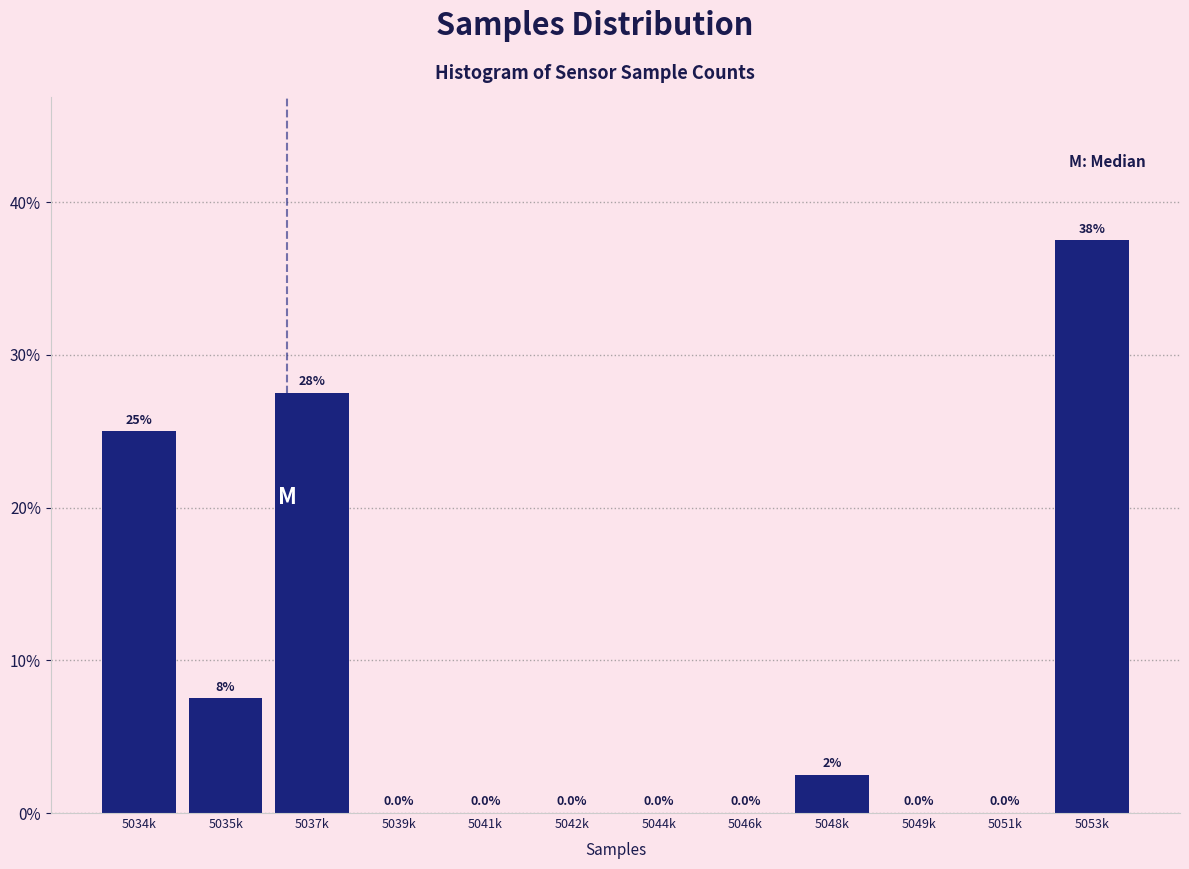

Reading left to right, list all the values displayed in this chart.

5034k=25.0	5035k=7.5	5037k=27.5	5039k=0.0	5041k=0.0	5042k=0.0	5044k=0.0	5046k=0.0	5048k=2.5	5049k=0.0	5051k=0.0	5053k=37.5